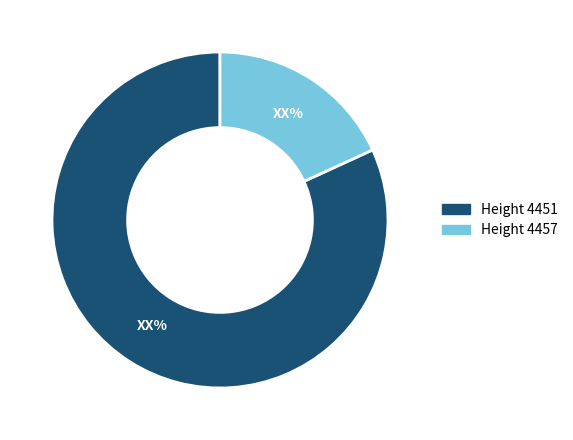

Count the number of slices in the pie.

2